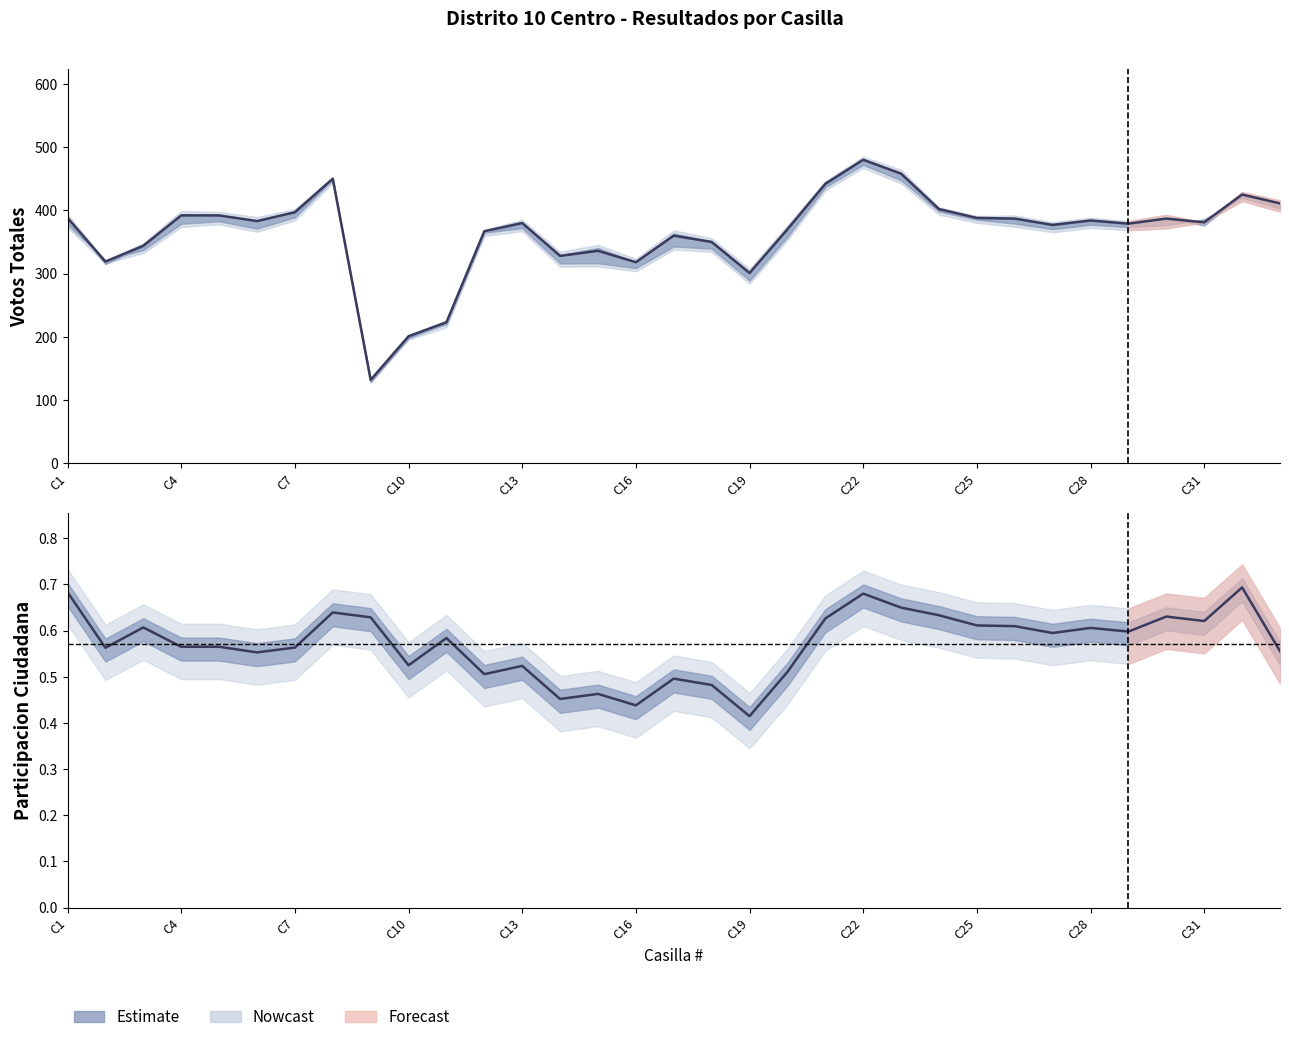

Rank the series by their average value, from lowest to highest.

Participacion, Total Votos